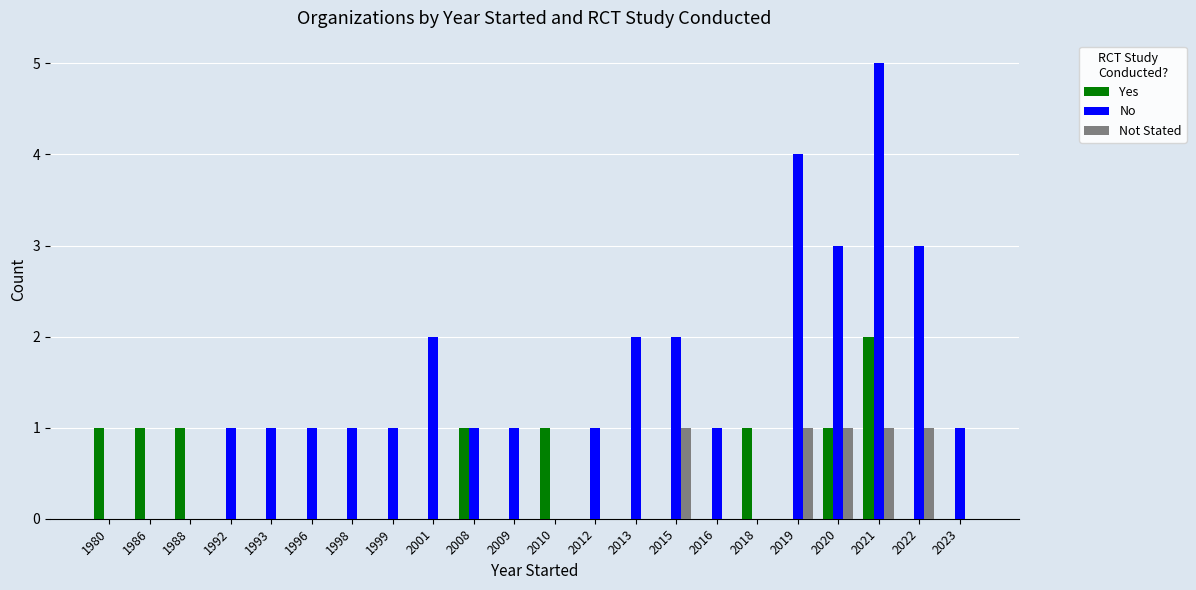

What is the difference between the No values at 1998 and 2013?

1